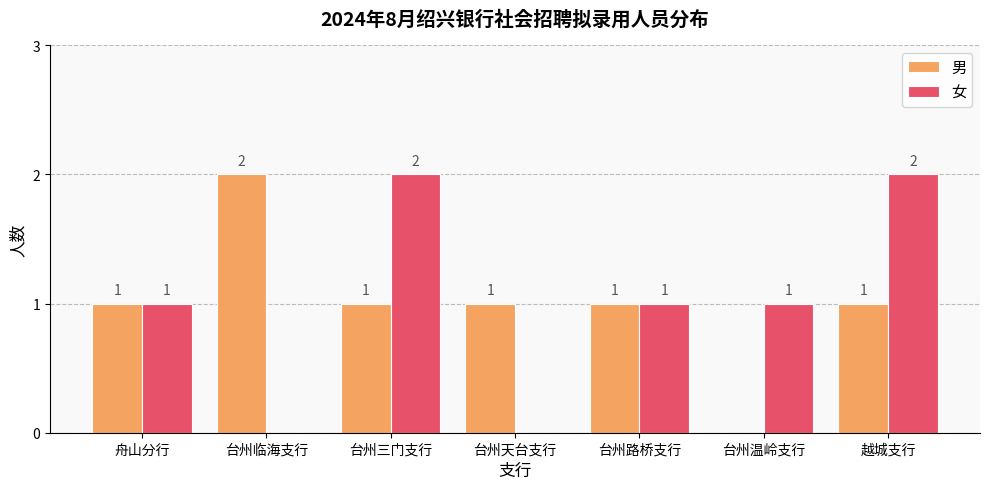

Is the value of 男 at 越城支行 greater than the value of 女 at 台州三门支行?

No